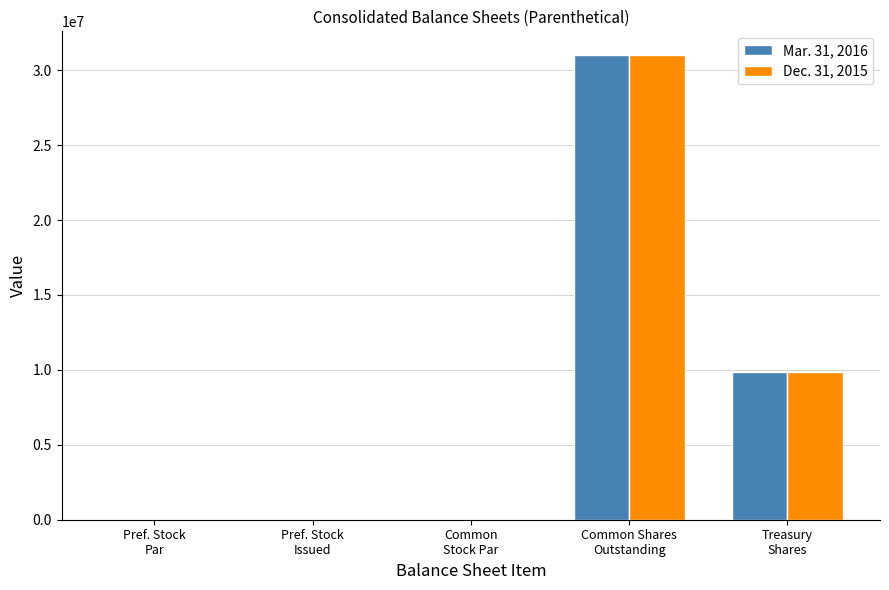

What is the sum of all Dec. 31, 2015 values?

40917973.0